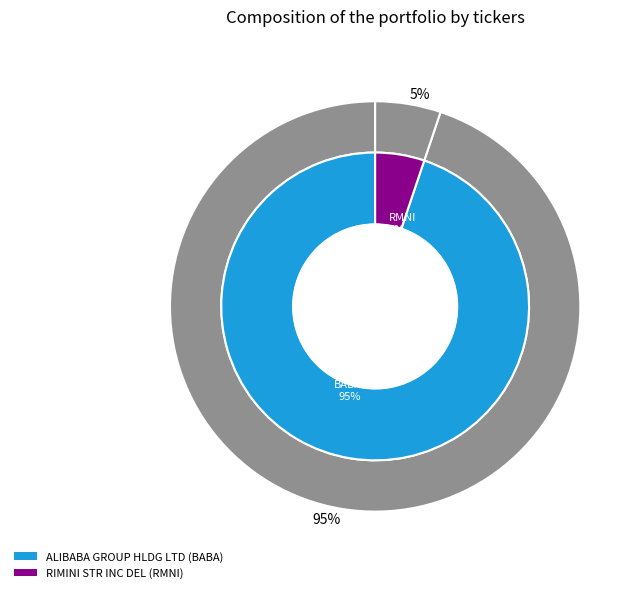

What is the largest slice in the pie chart?

ALIBABA GROUP HLDG LTD